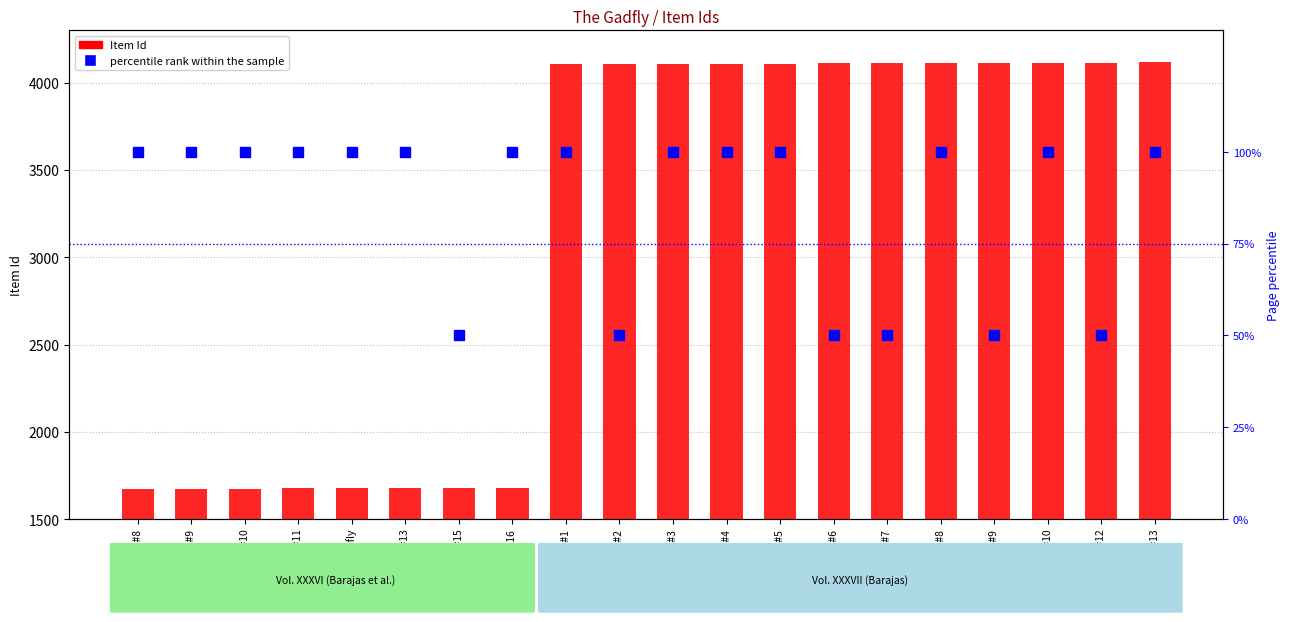

Where is percentile rank within the sample nearest to the value 75?

Vol. 36 #8